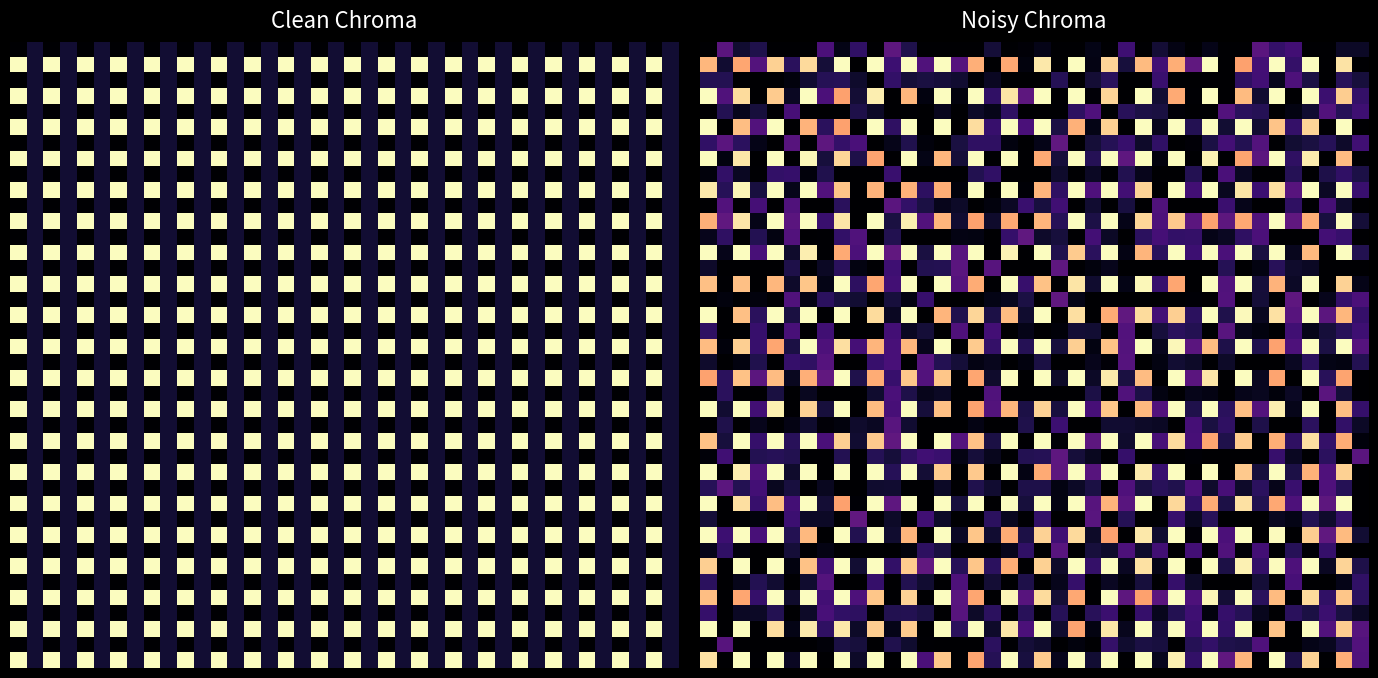

What is the greatest value displayed?

1.0